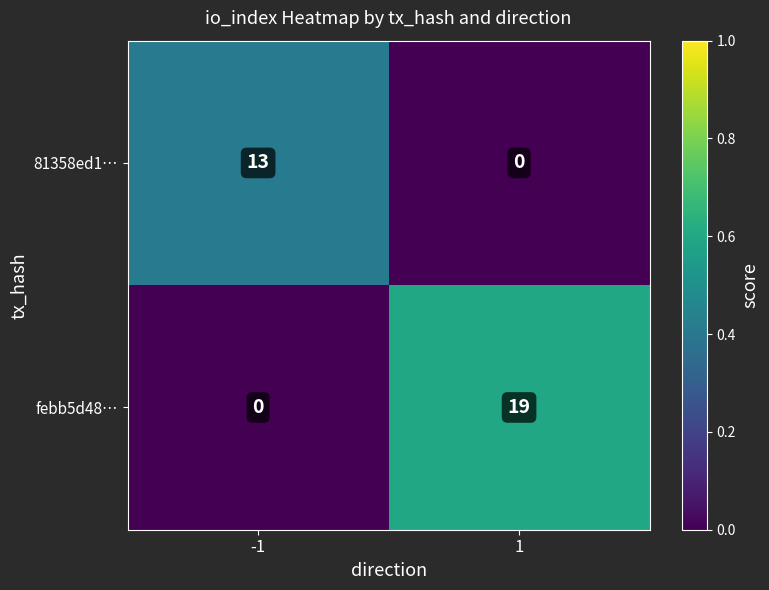

What is the difference between the highest and lowest values at -1?

13